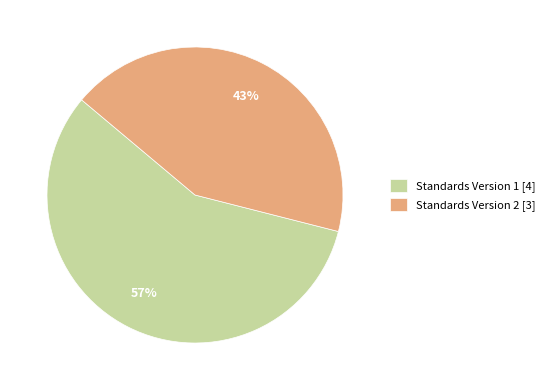

Do Standards Version 1 [4] and Standards Version 2 [3] together represent more than half of the pie?

Yes